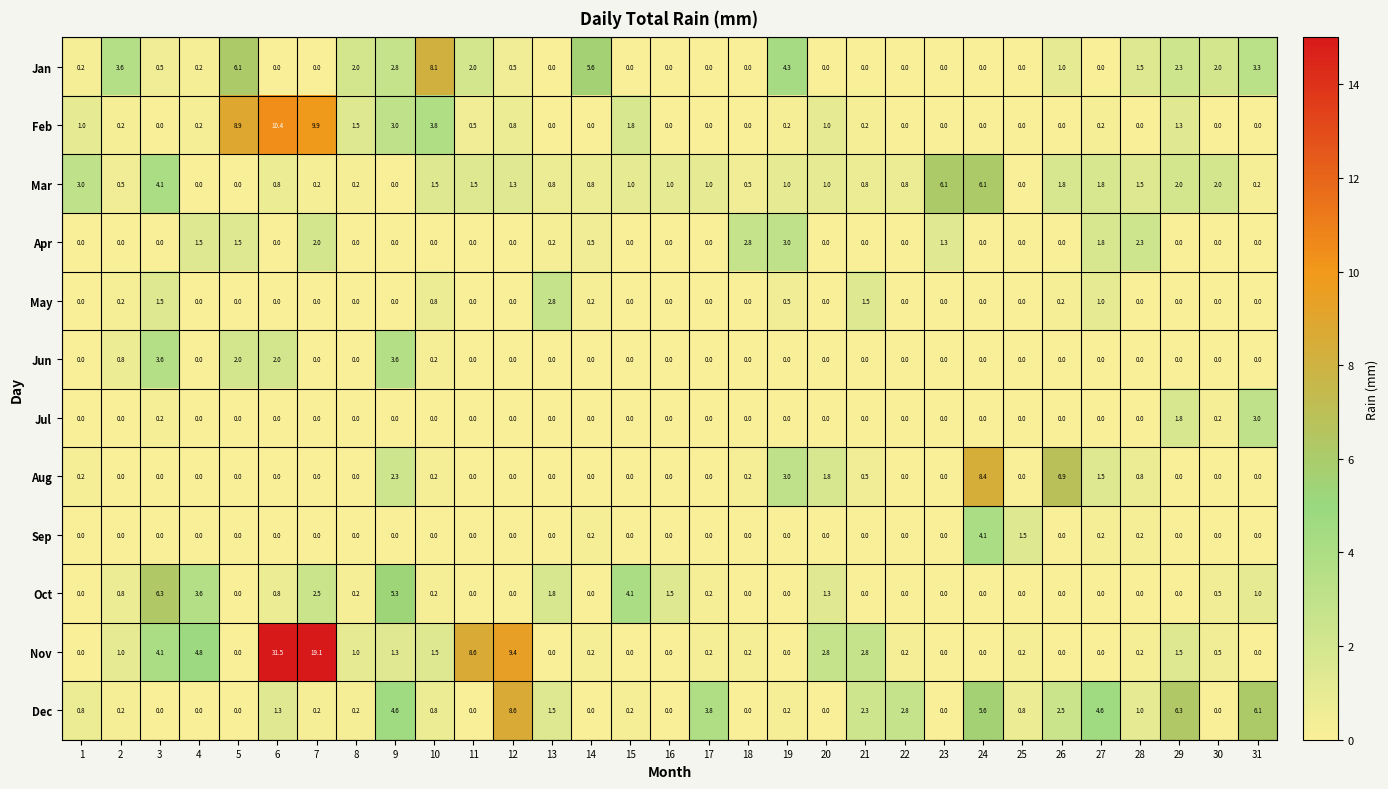

What is the total value across all series at 31?

13.6